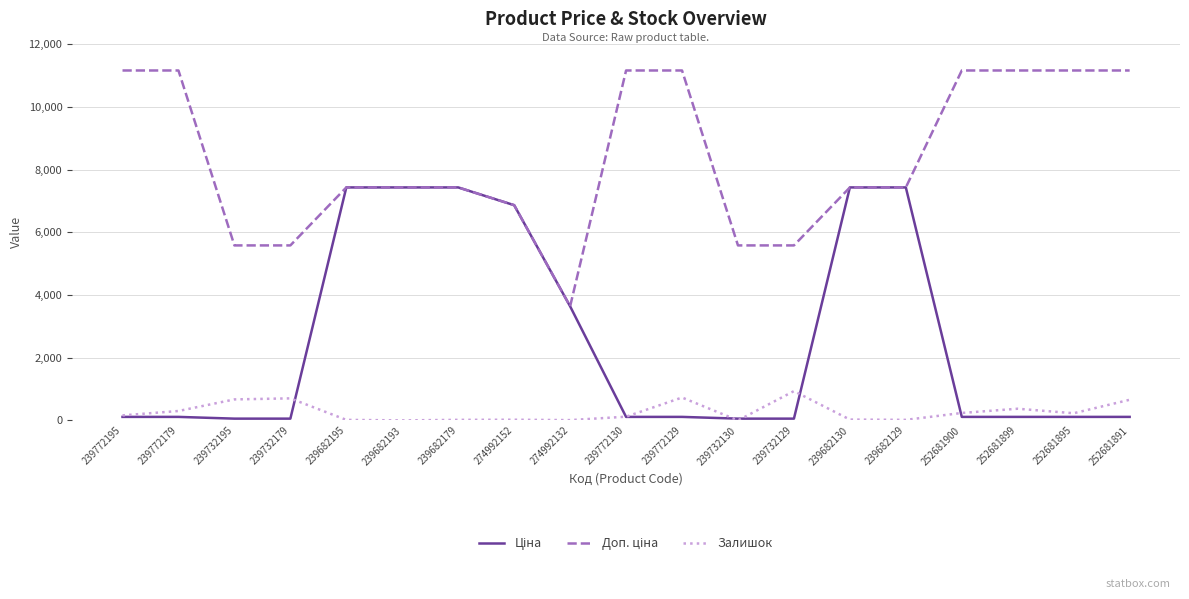

True or false: Залишок has more than 2 points higher than both neighbors.

True